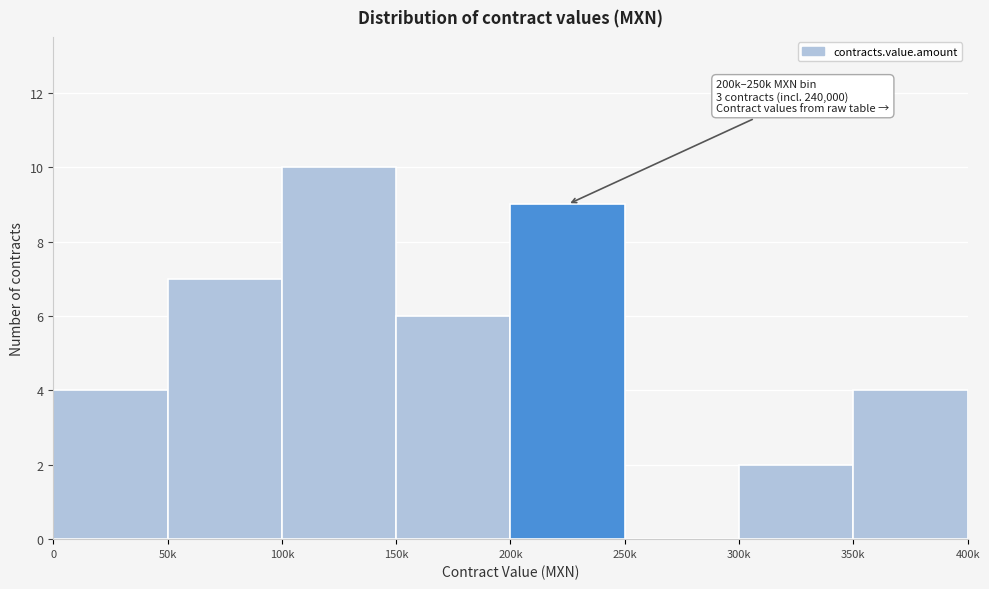

Reading right to left, extract all data points from this chart.

350k=4	300k=2	250k=0	200k=9	150k=6	100k=10	50k=7	0=4